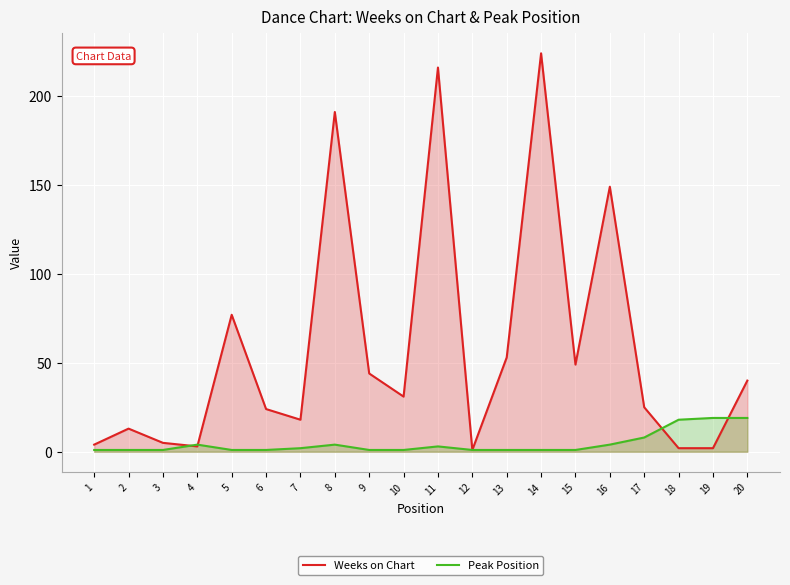

The Peak Position series shows 31 at 19. True or false?

False